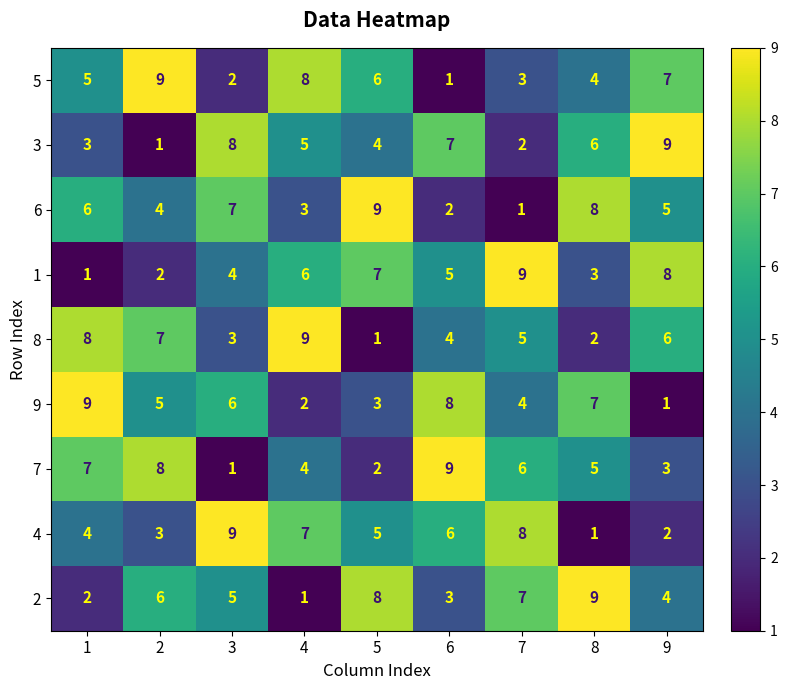

What is the spread (max minus min) of values at 7?

8